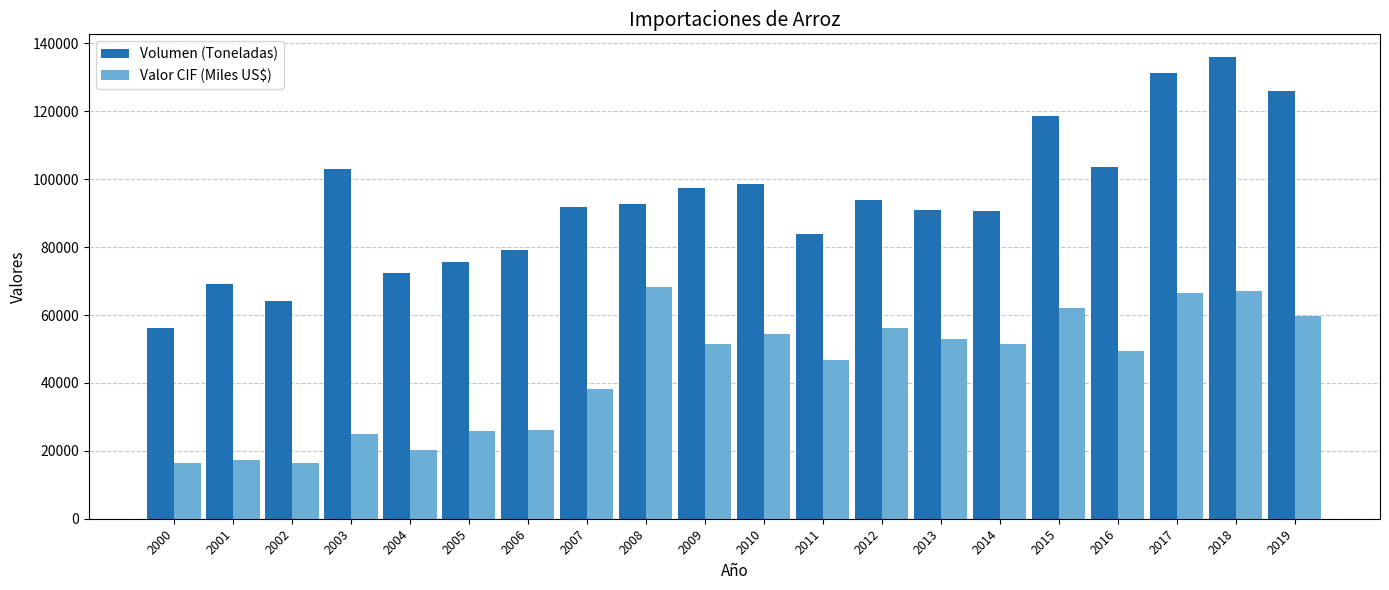

Which series has the widest spread of values?

Volumen (Toneladas)